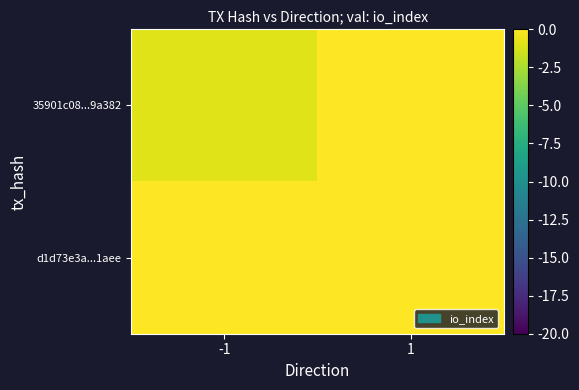

Between 1 and -1, which is larger?

1